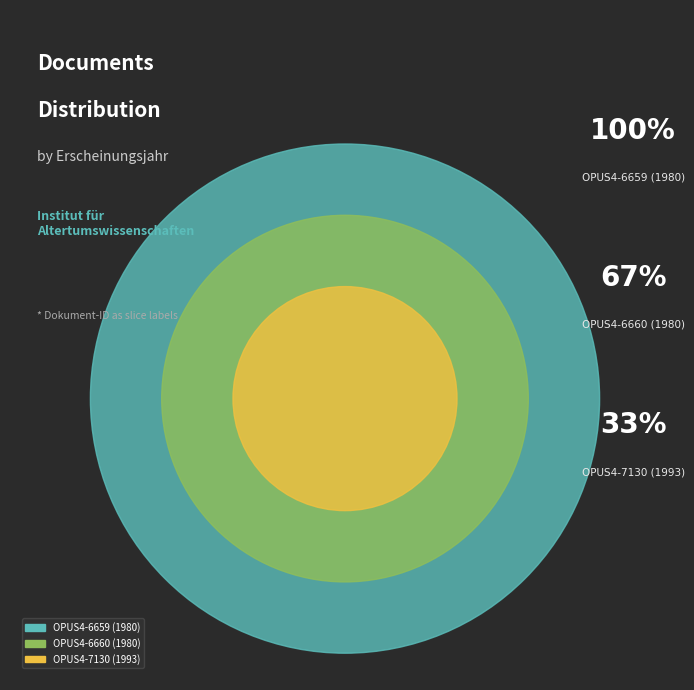

Combined, what portion of the pie is OPUS4-7130 (1993) and OPUS4-6659 (1980)?

66.7%